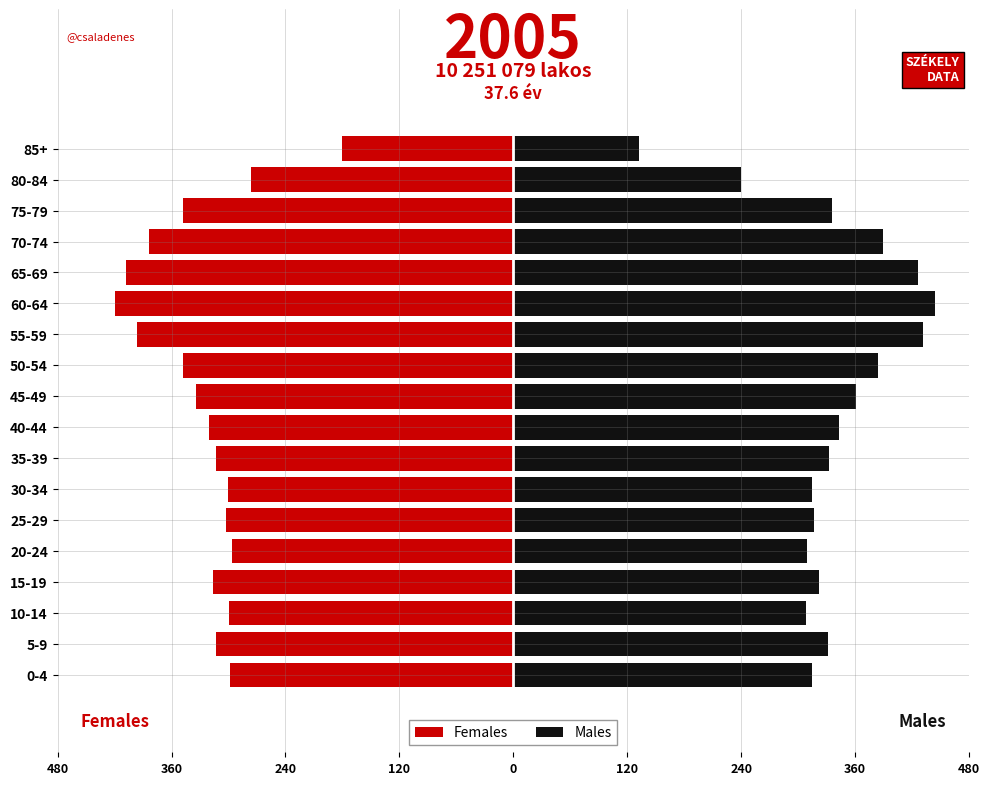

Which series has the largest range (max minus min)?

Males